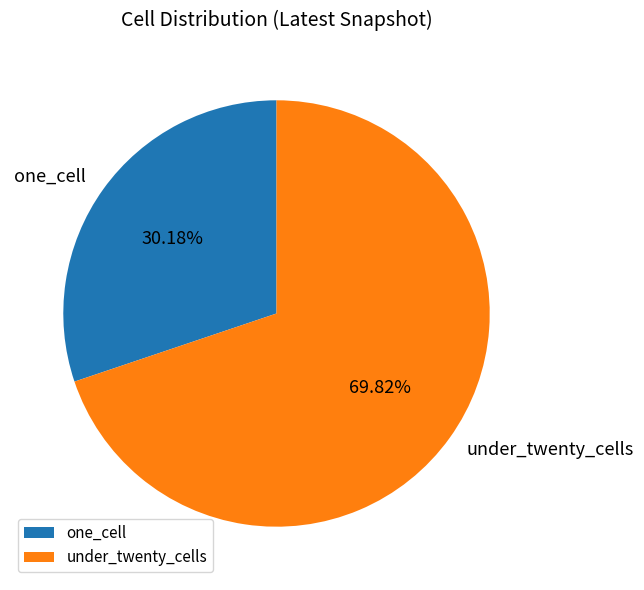

How many slices are in this pie chart?

2